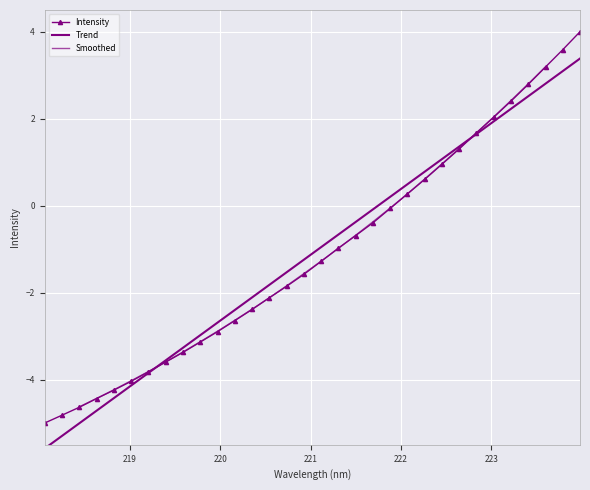

What is the average value?

-1.1